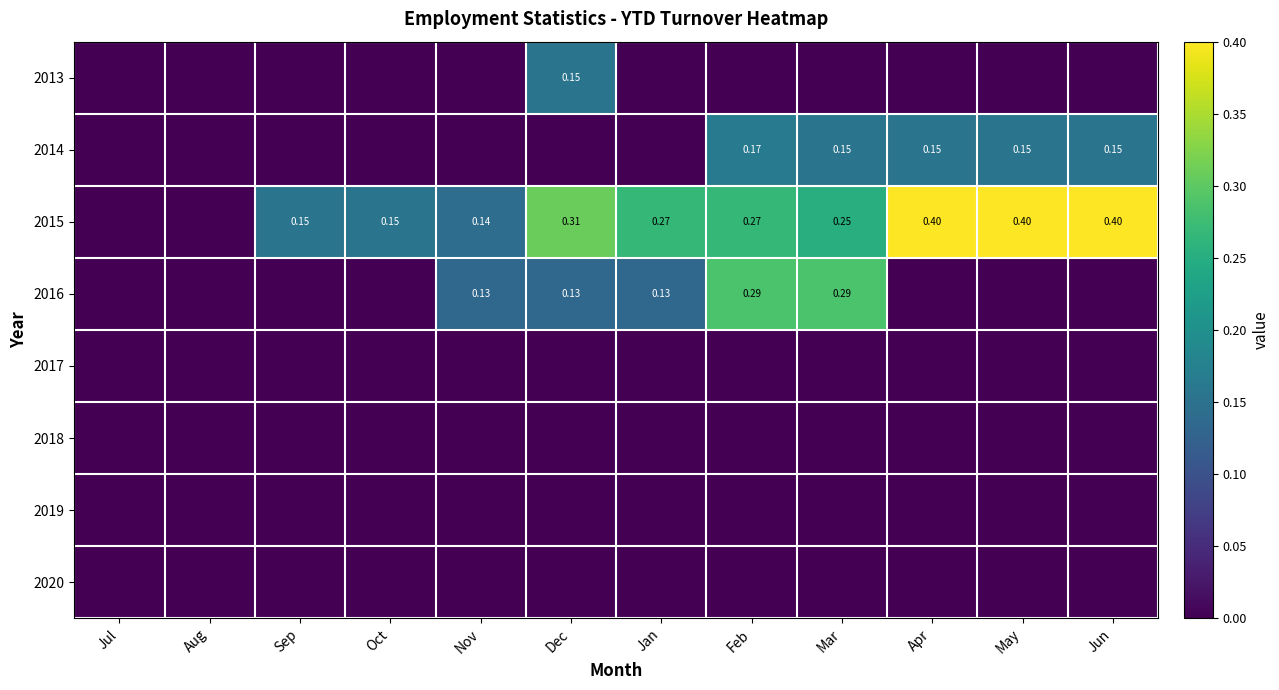

What is the total value across all series at Dec?

0.6